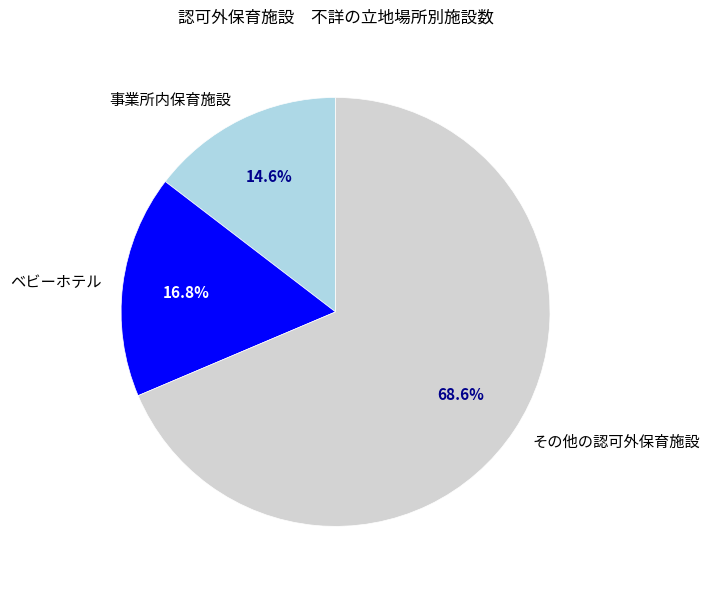

Which category has the biggest portion of the pie?

その他の認可外保育施設